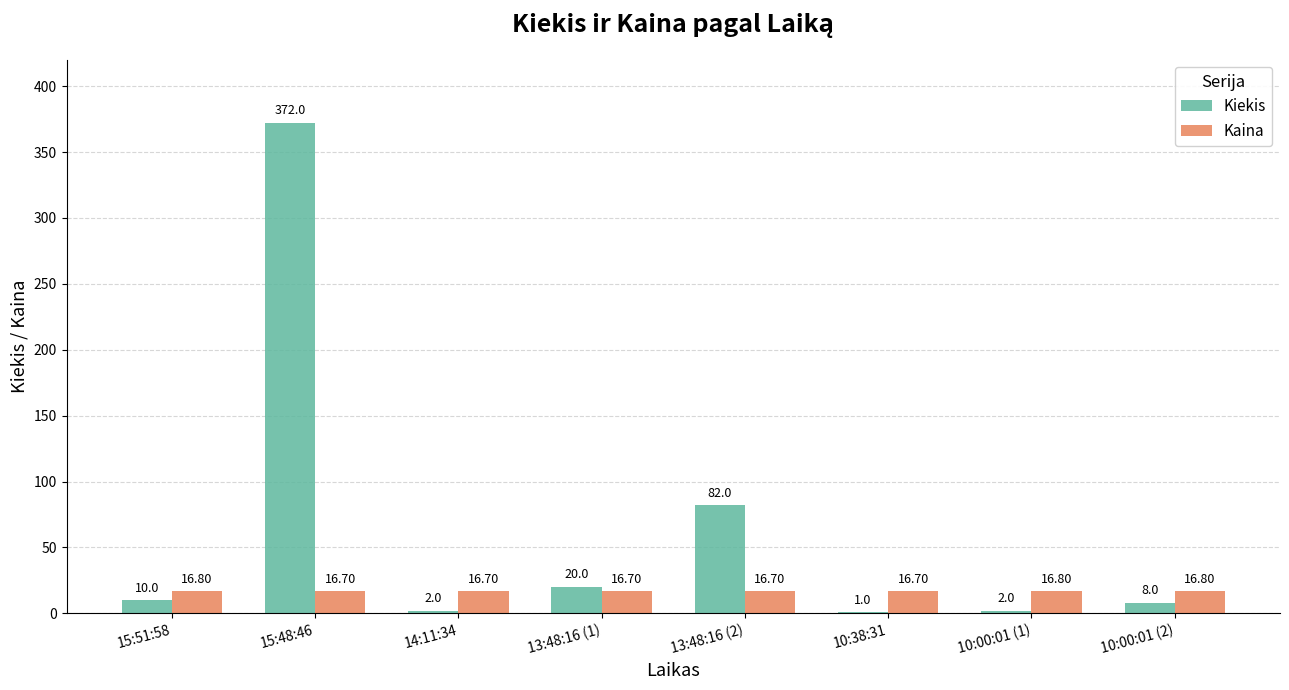

What is the sum of all Kaina values?

133.9